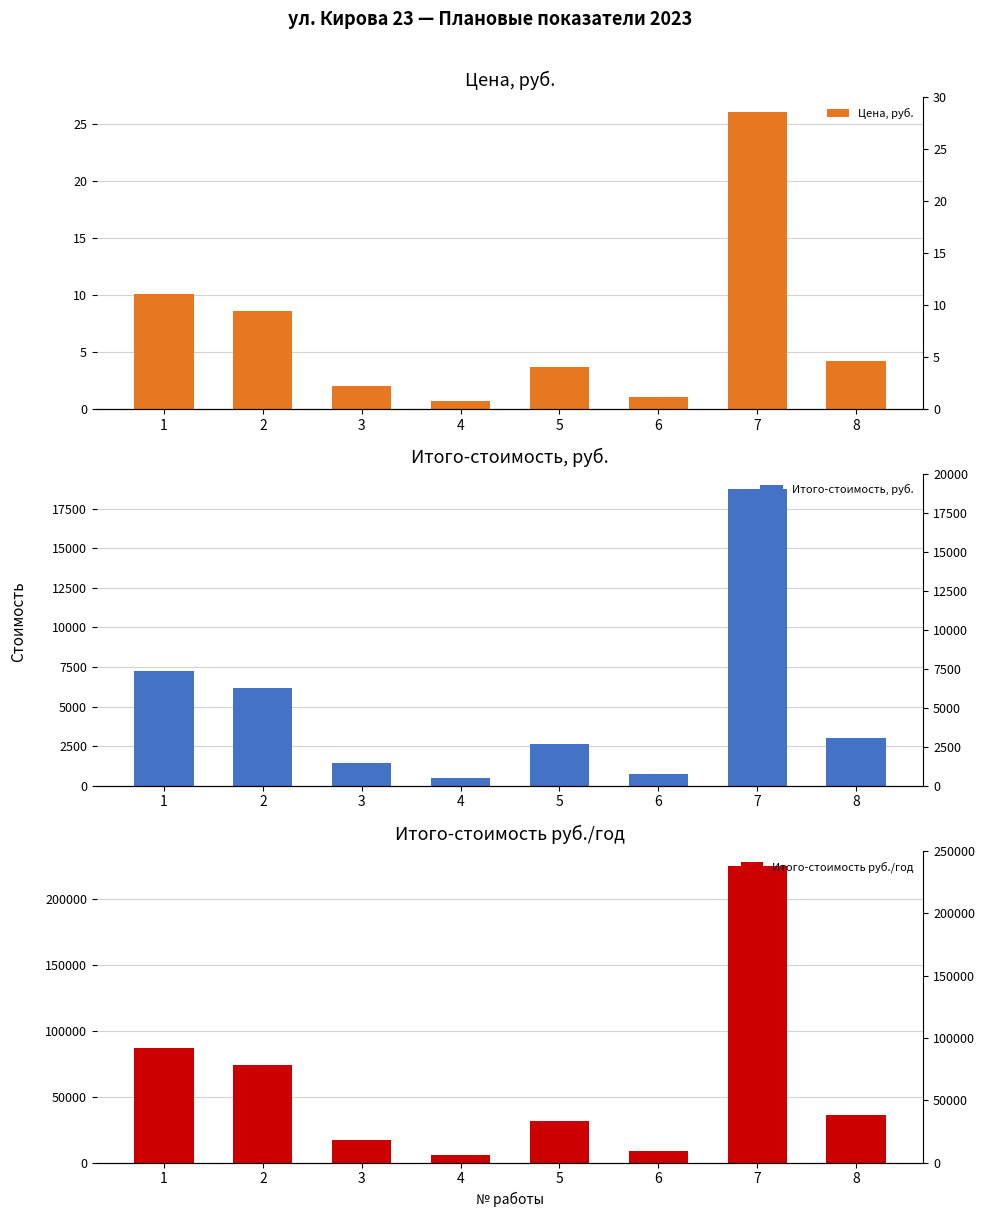

Between 5 and 7, which is larger?

7